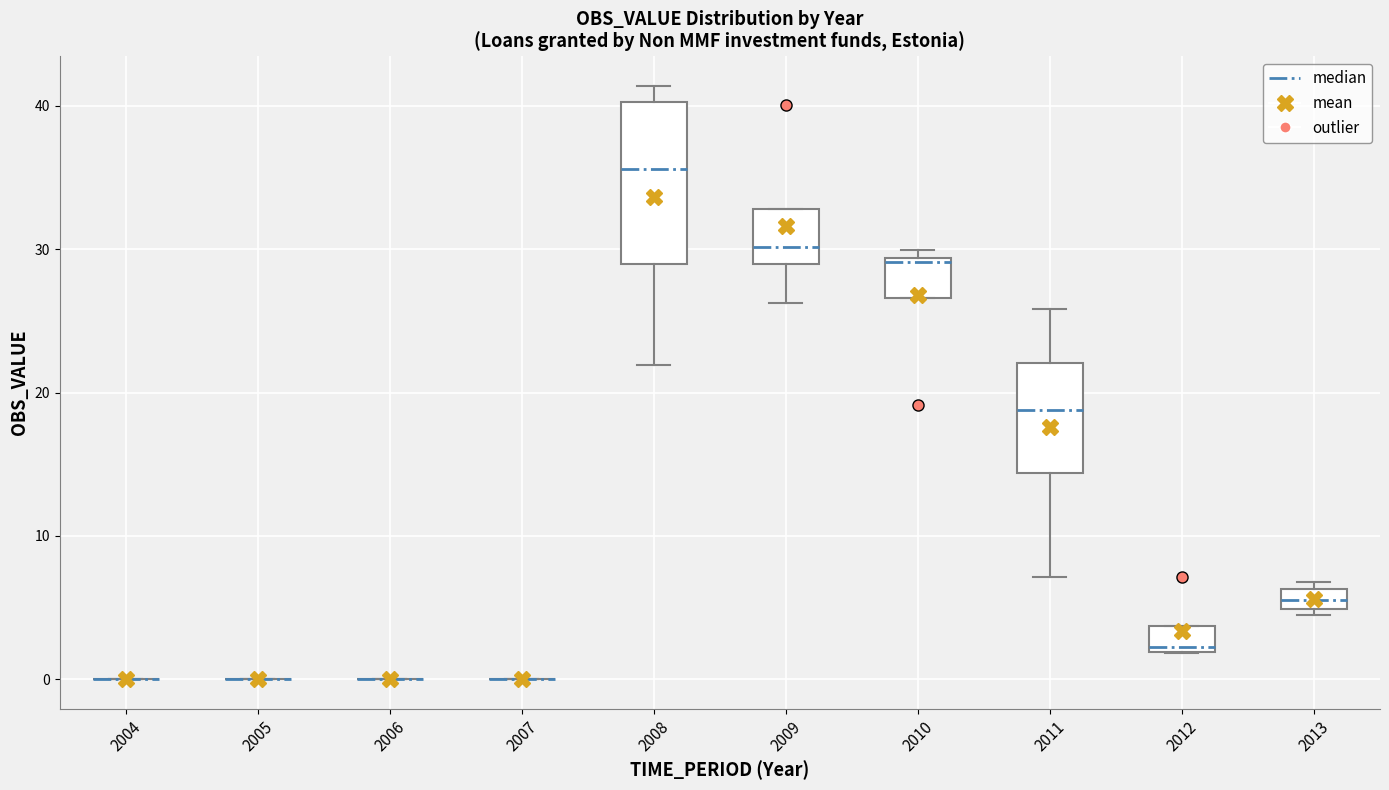

Comparing the boxes themselves (not the whiskers), which one is the tallest?

2008